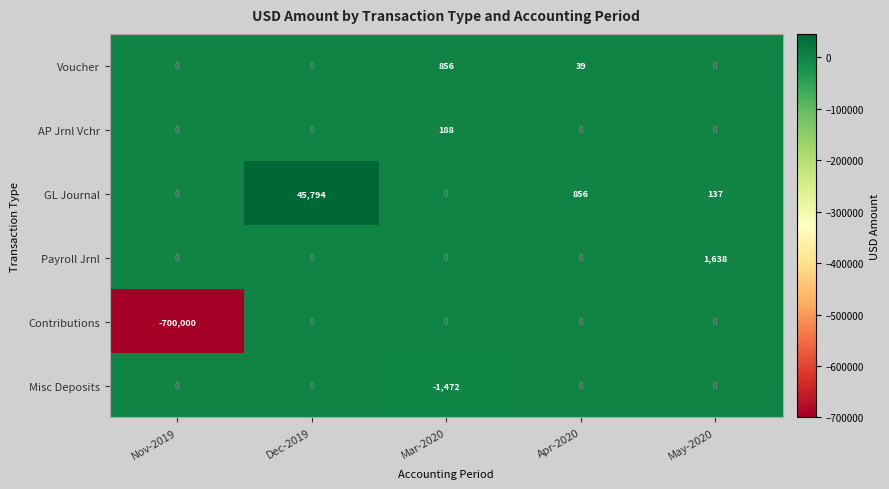

Where is AP Jrnl Vchr nearest to the value 94?

Nov-2019